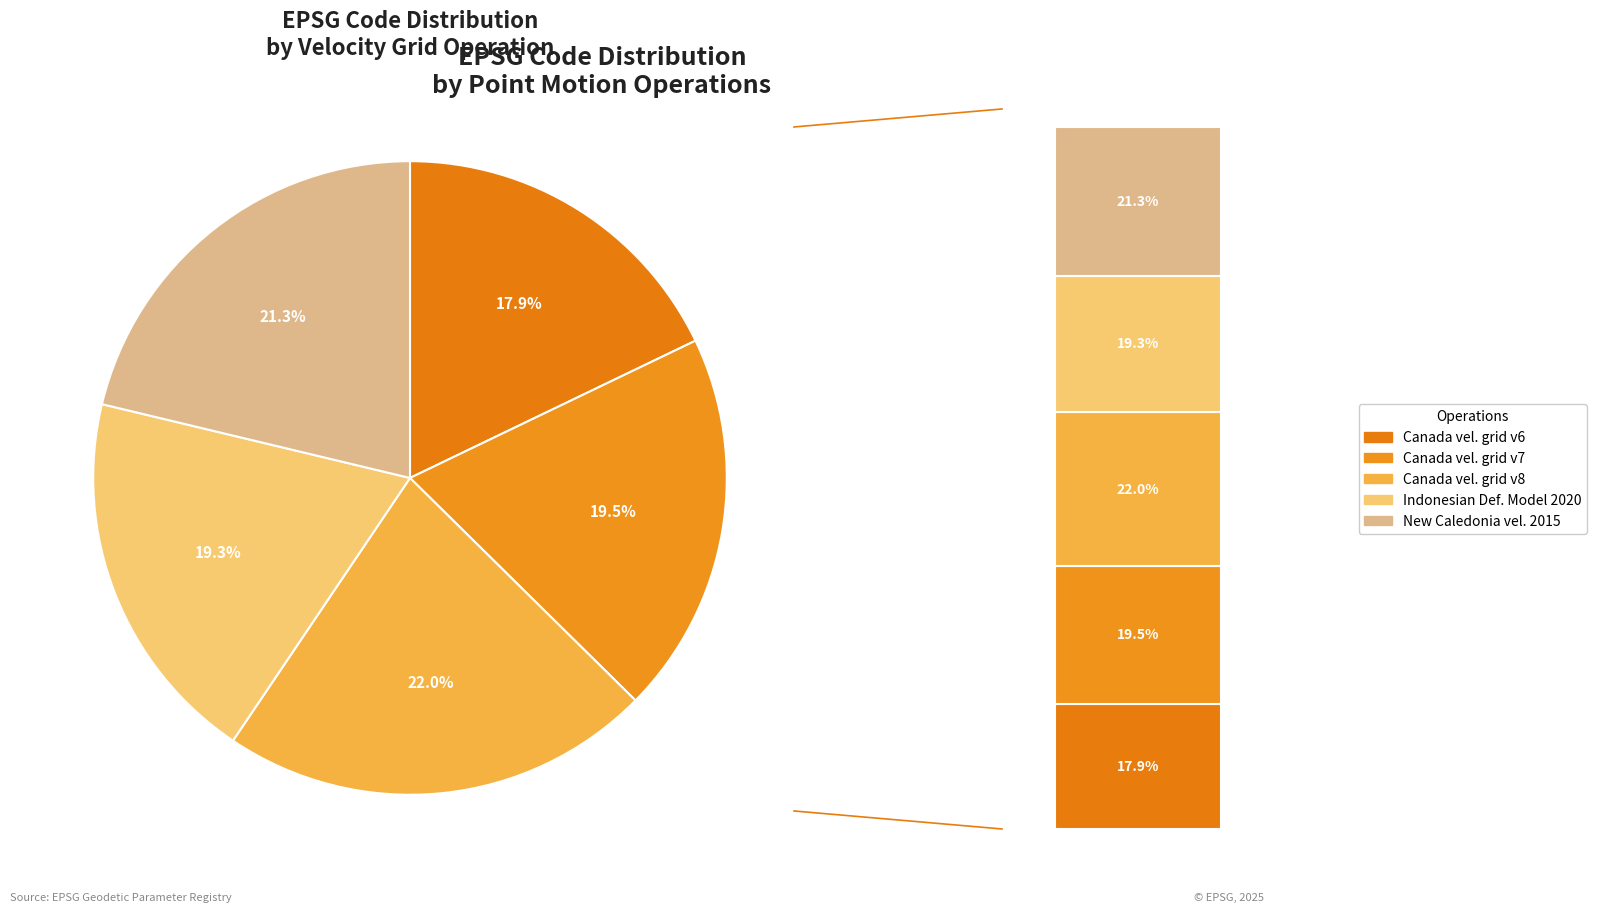

Count the number of slices in the pie.

5